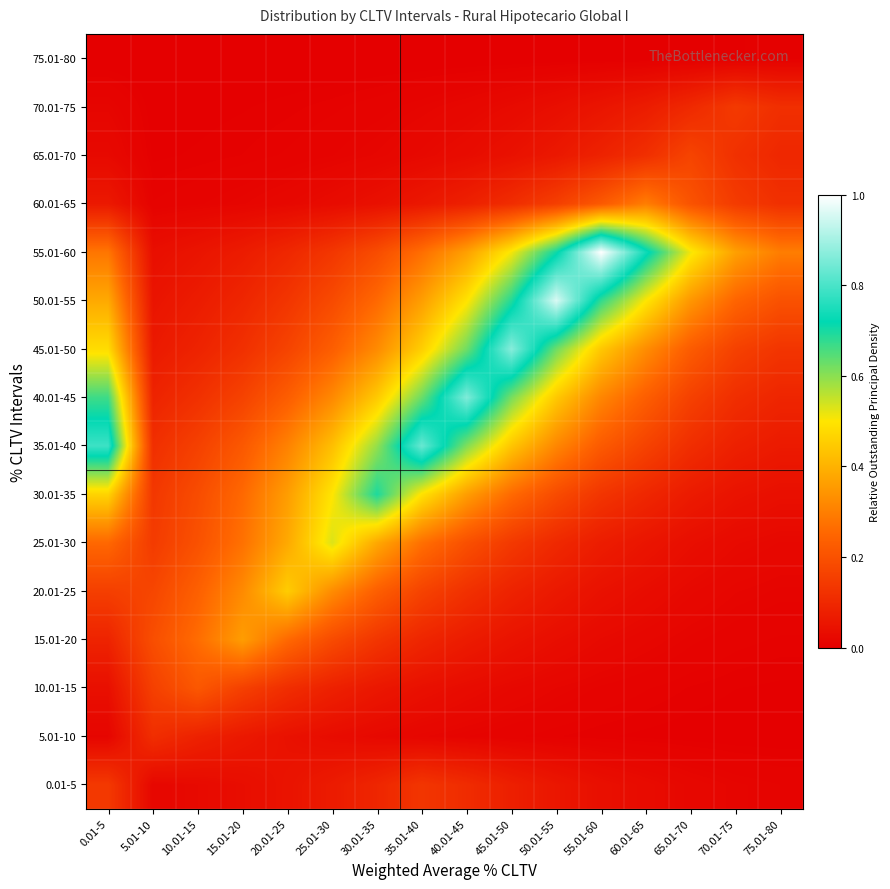

What is the difference between the highest and lowest values at 20.01-25?

0.5